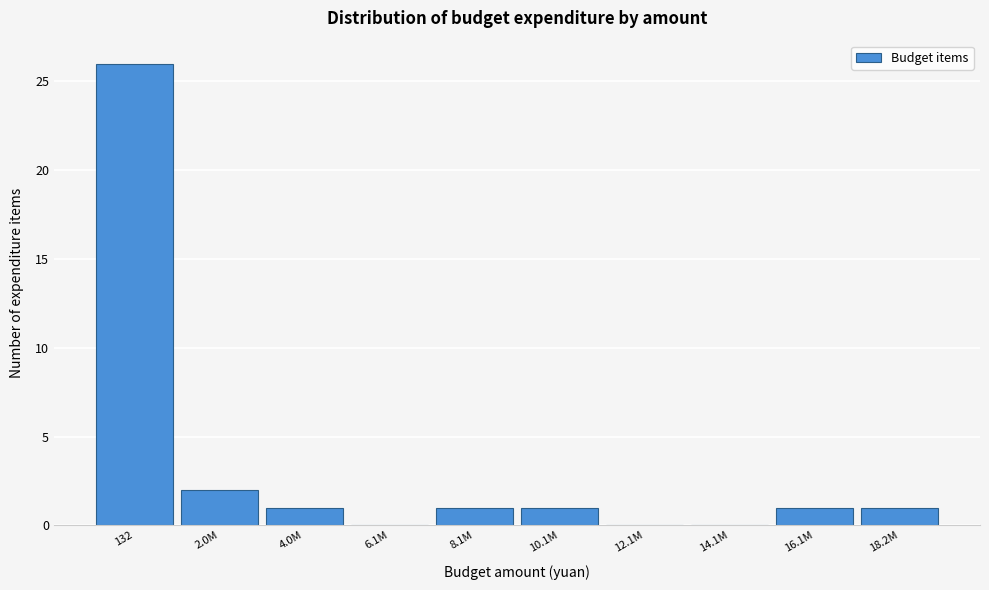

Reading left to right, what are all the values shown in this chart?

132=26	2.0M=2	4.0M=1	6.1M=0	8.1M=1	10.1M=1	12.1M=0	14.1M=0	16.1M=1	18.2M=1